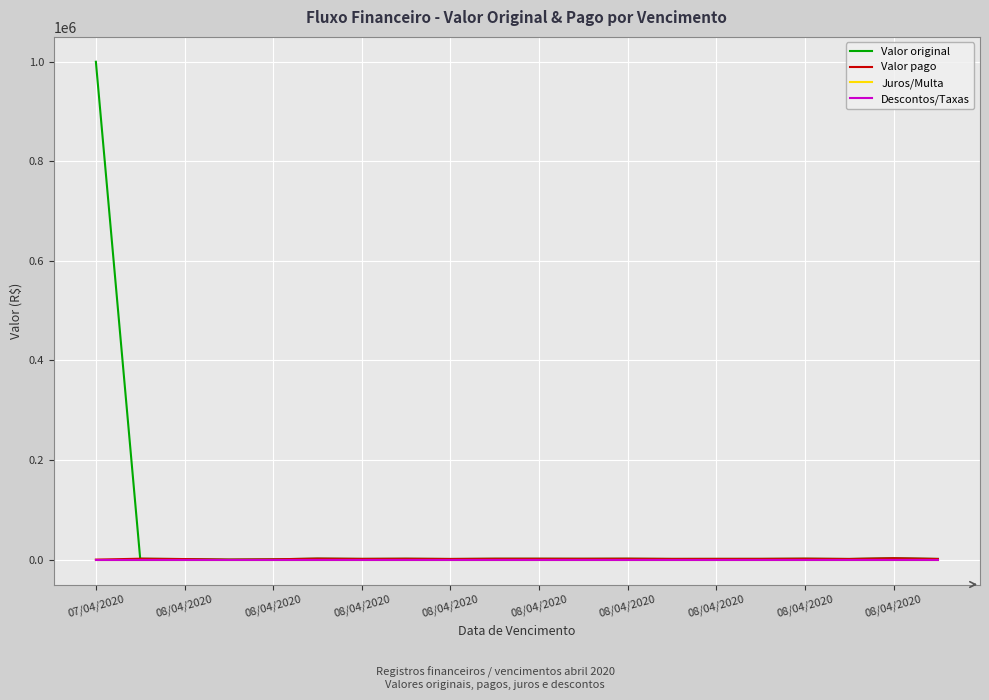

Does the chart display data point markers on the line(s)?

No